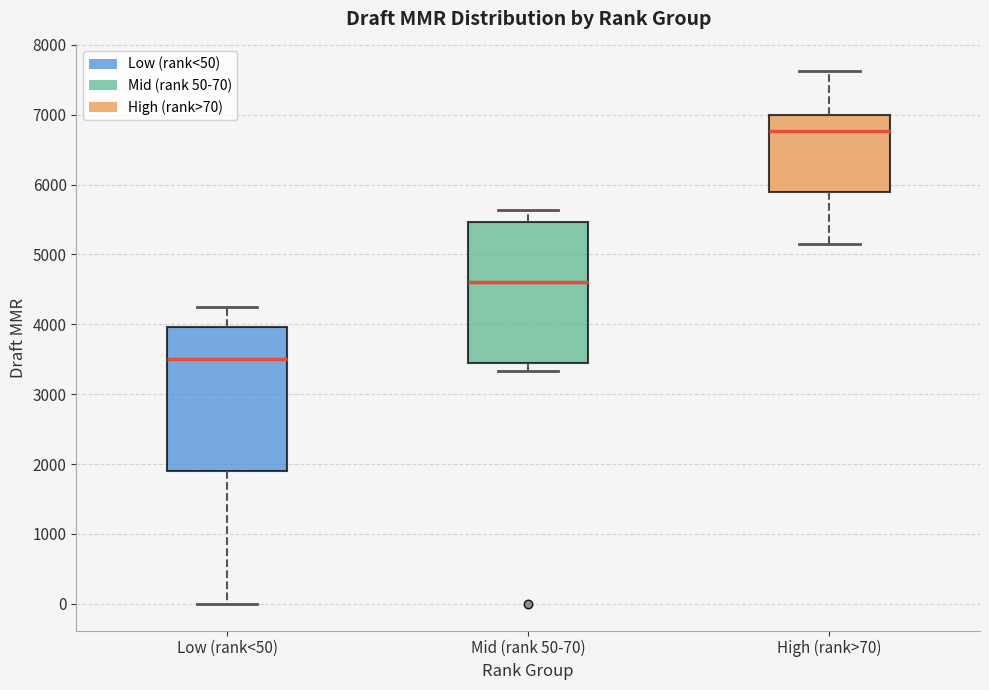

Reading left to right, read every box against the y-axis: the position of its median line, the range the box covers, and the ends of its whiskers. The values are not printed on the chart, so give them approximately, as read against the axis.

Low (rank<50): median 3500, box 1900 to 4000, whiskers 0 to 4300
Mid (rank 50-70): median 4600, box 3400 to 5500, whiskers 3300 to 5600
High (rank>70): median 6800, box 5900 to 7000, whiskers 5200 to 7600